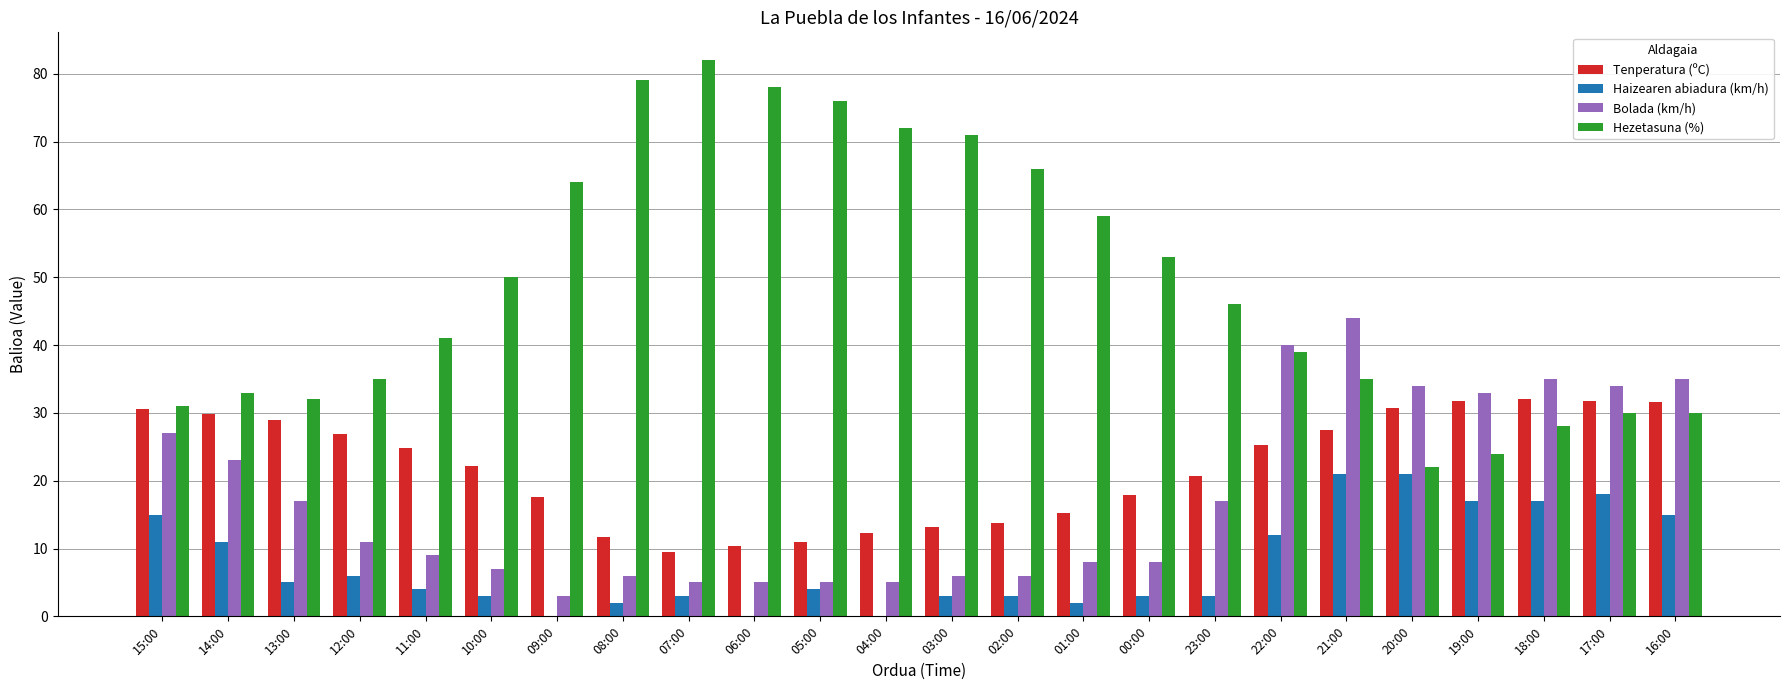

What are all the series names shown in the legend?

Tenperatura (ºC), Haizearen abiadura (km/h), Bolada (km/h), Hezetasuna (%)